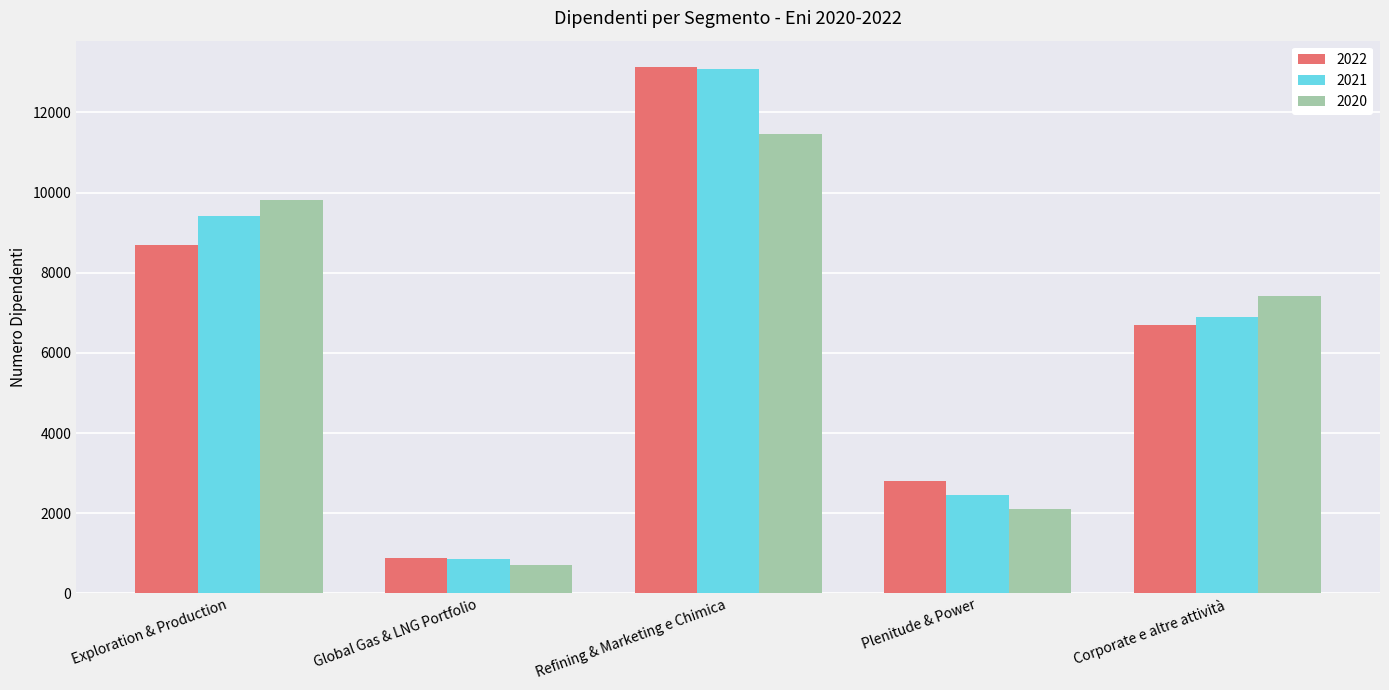

The value of 2022 at Plenitude & Power is 2794. True or false?

True